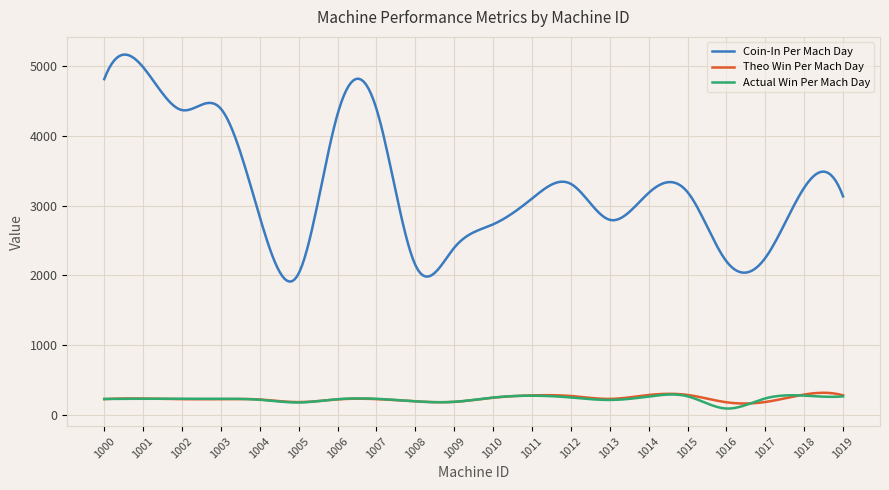

True or false: Coin-In Per Mach Day and Actual Win Per Mach Day cross at least once.

False